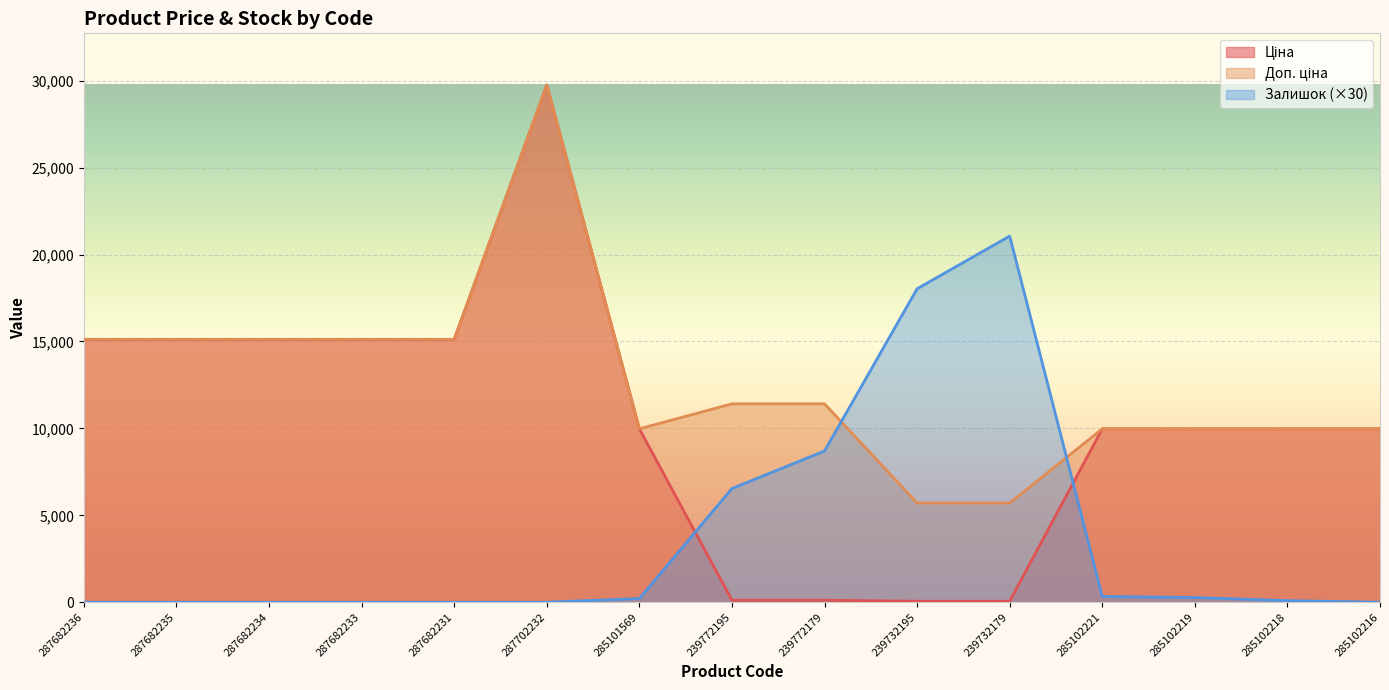

What is the label of the 13th point from the right?

287682234